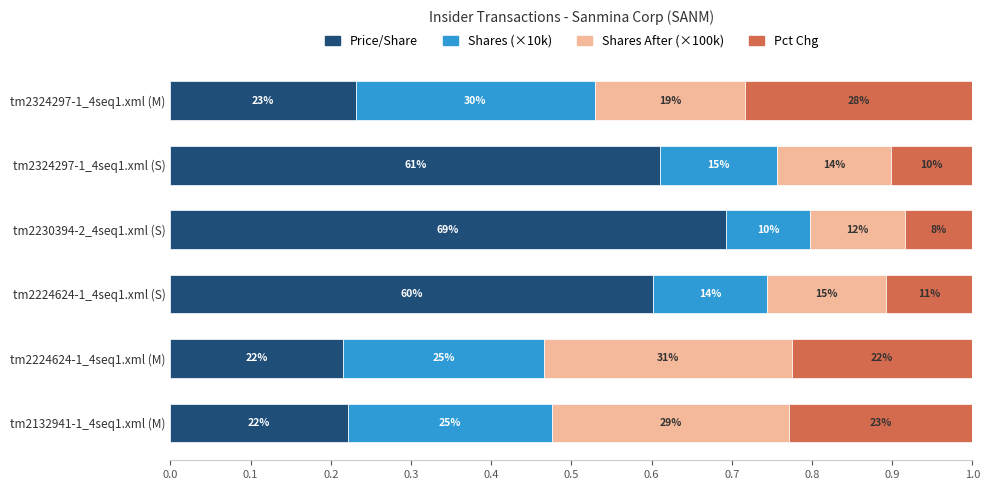

What are all the series names shown in the legend?

Price/Share, Shares (×10k), Shares After (×100k), Pct Chg